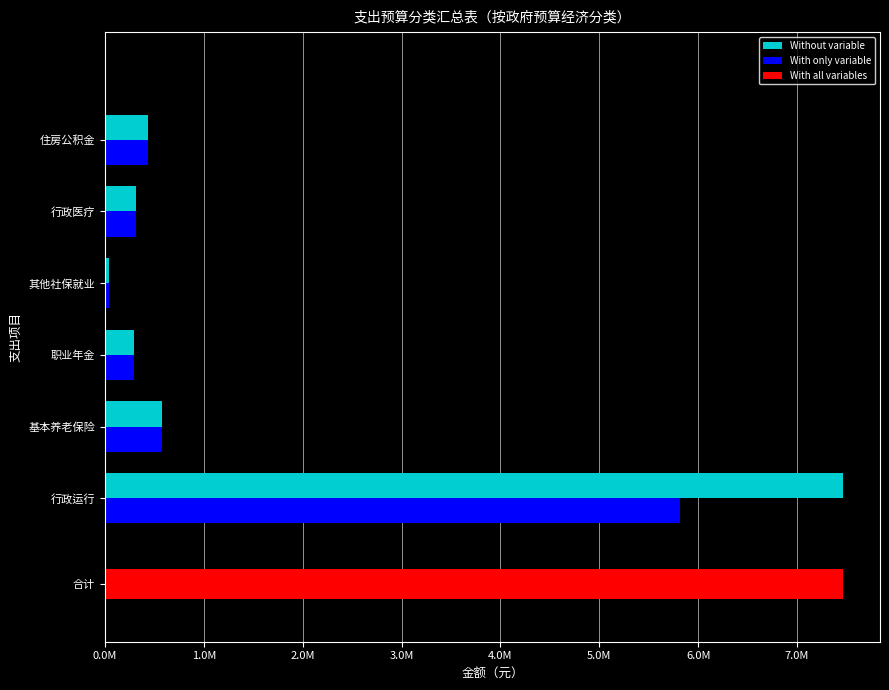

How many values in the Without variable series are below 435636?

3